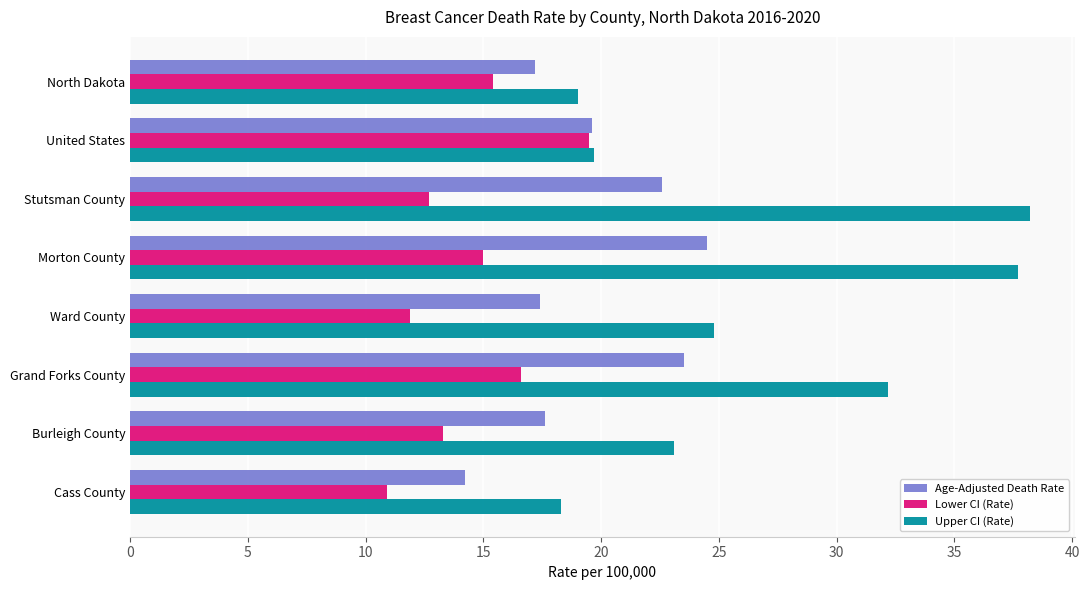

At which category does the chart reach its minimum across all series?

Cass County